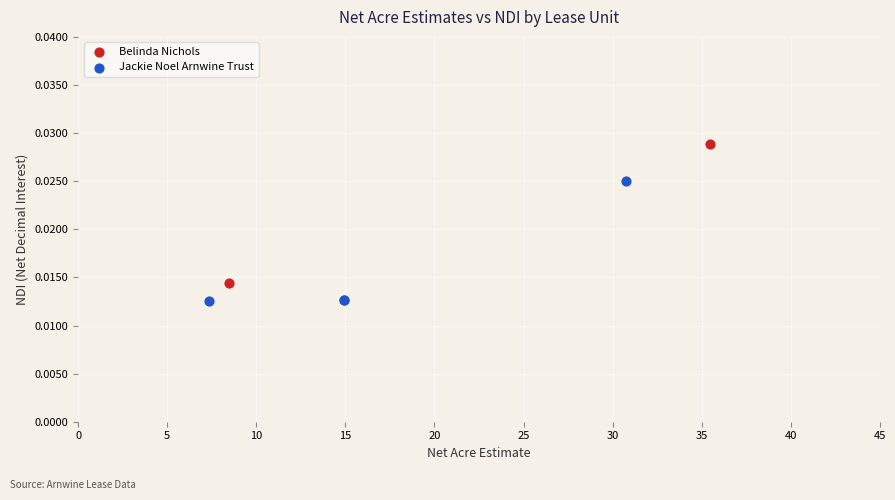

Which series has the largest Y range (max minus min)?

Belinda Nichols